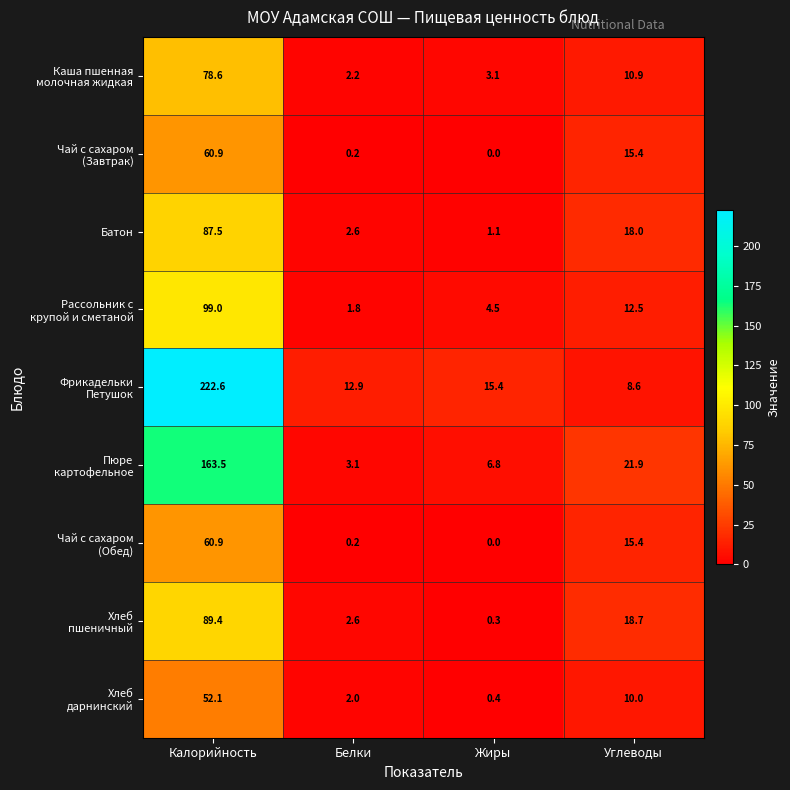

Is it true that Батон equals 31.3 at Углеводы?

False